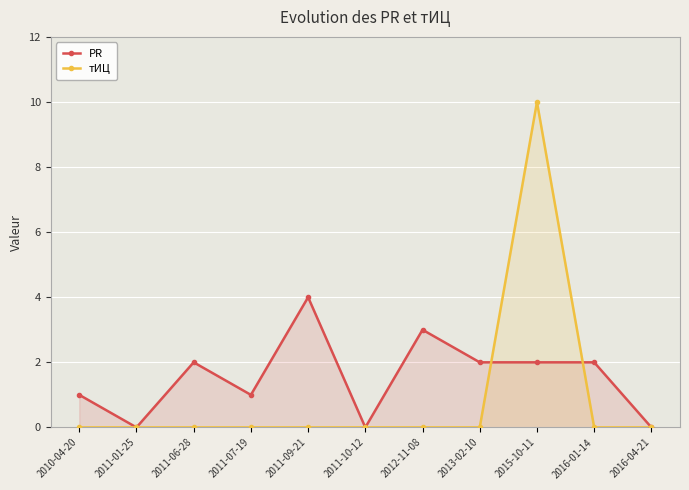

Rank the series by their maximum value, from highest to lowest.

тИЦ, PR